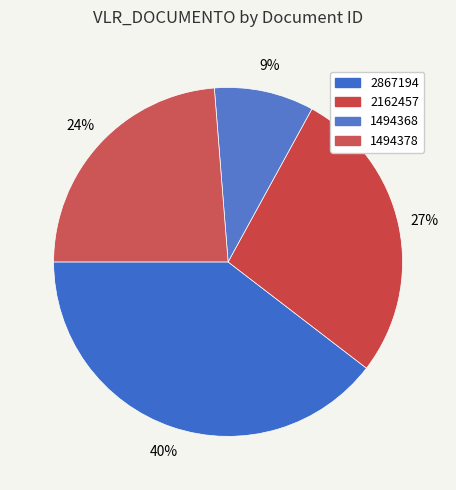

Count the number of slices in the pie.

4